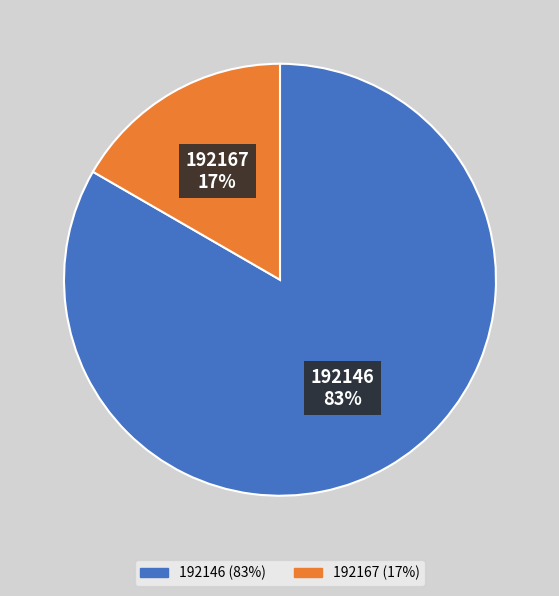

To the nearest percent, what portion does 192167 represent?

17%